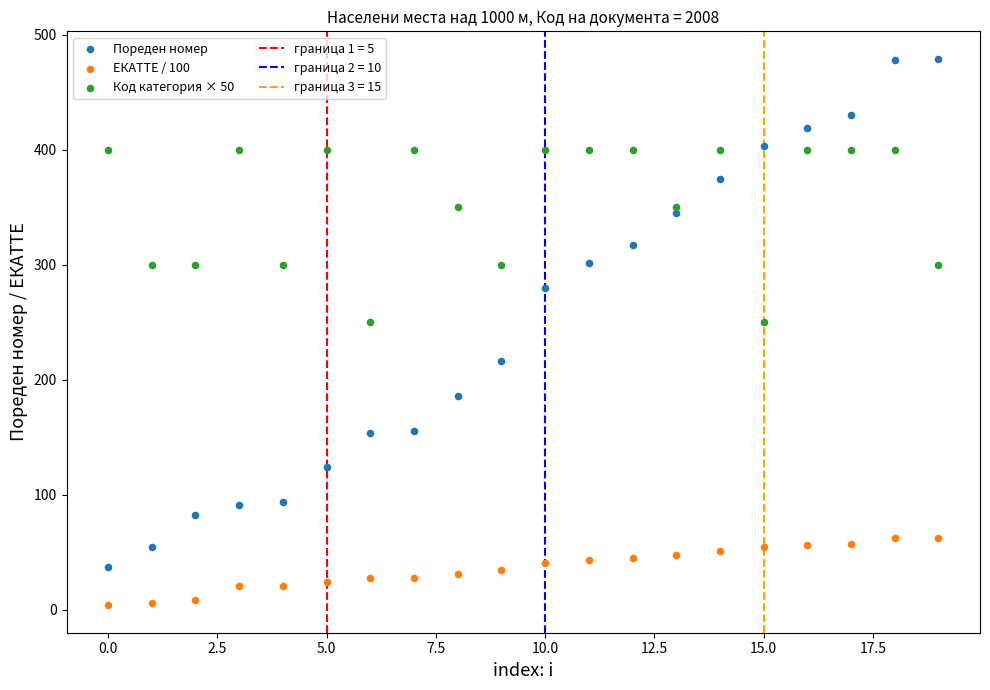

Which series reaches the minimum Y coordinate?

ЕКАТТЕ / 100